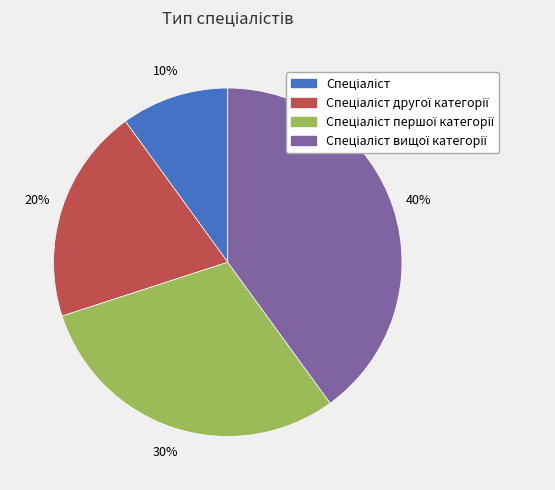

To the nearest percent, what is the average slice percentage?

25%